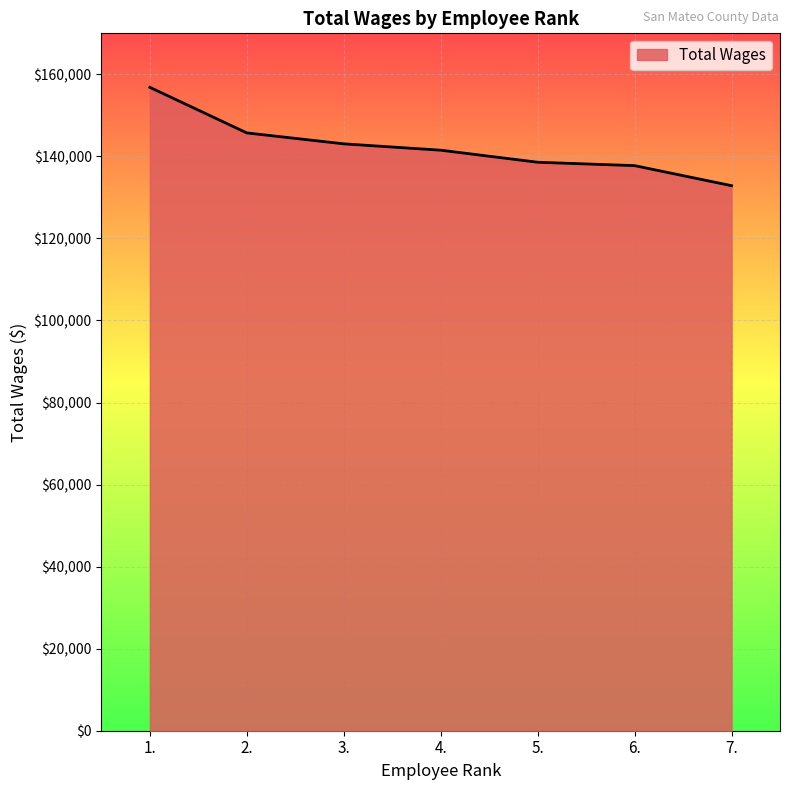

True or false: there are more than 1 points higher than both neighbors.

False